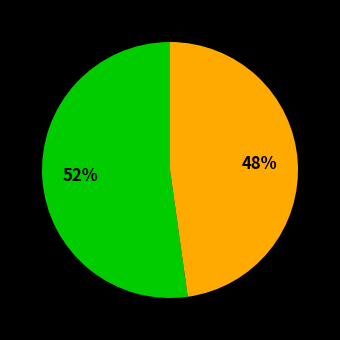

Is there any slice that represents more than half of the pie?

Yes